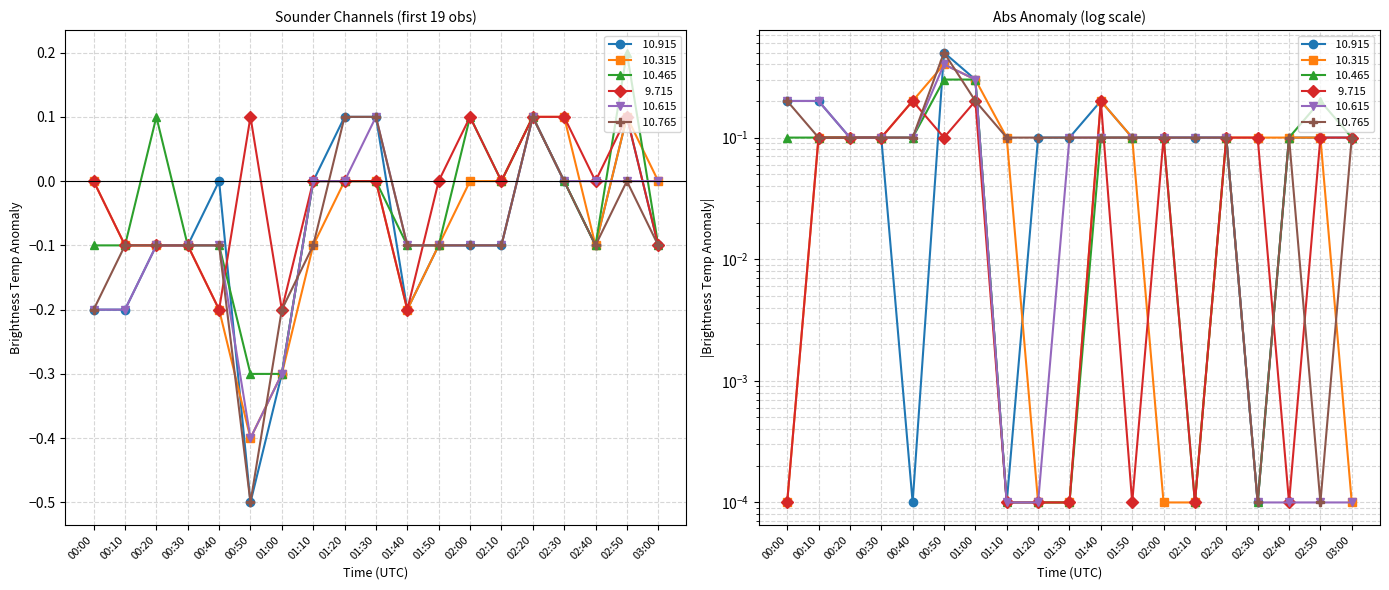

Reading right to left, what are all the values shown in this chart?

 10.915: -0.1	0.1	-0.1	0.0	0.1	-0.1	-0.1	-0.1	-0.2	0.1	0.1	-0.0	-0.3	-0.5	-0.0	-0.1	-0.1	-0.2	-0.2
 10.315: -0.0	0.1	-0.1	0.1	0.1	-0.0	0.0	-0.1	-0.2	-0.0	-0.0	-0.1	-0.3	-0.4	-0.2	-0.1	-0.1	-0.1	-0.0
 10.465: -0.1	0.2	-0.1	0.0	0.1	-0.0	0.1	-0.1	-0.1	-0.0	0.0	0.0	-0.3	-0.3	-0.1	-0.1	0.1	-0.1	-0.1
  9.715: -0.1	0.1	-0.0	0.1	0.1	-0.0	0.1	-0.0	-0.2	-0.0	0.0	-0.0	-0.2	0.1	-0.2	-0.1	-0.1	-0.1	0.0
 10.615: -0.0	0.0	-0.0	0.0	0.1	-0.1	-0.1	-0.1	-0.1	0.1	0.0	-0.0	-0.3	-0.4	-0.1	-0.1	-0.1	-0.2	-0.2
 10.765: -0.1	0.0	-0.1	0.0	0.1	-0.1	-0.1	-0.1	-0.1	0.1	0.1	-0.1	-0.2	-0.5	-0.1	-0.1	-0.1	-0.1	-0.2